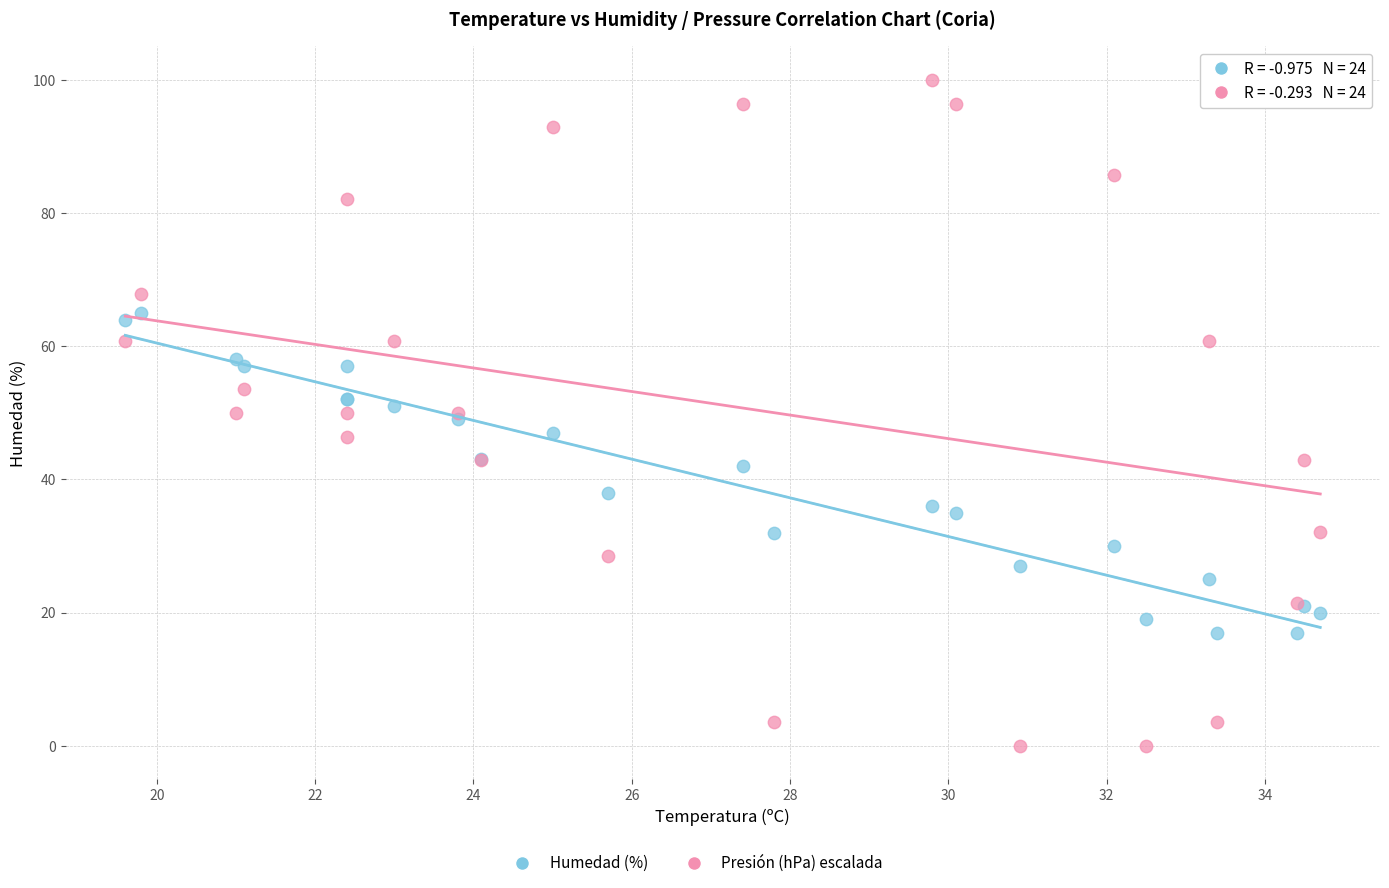

Which series reaches the minimum Y coordinate?

Presión (hPa) escalada